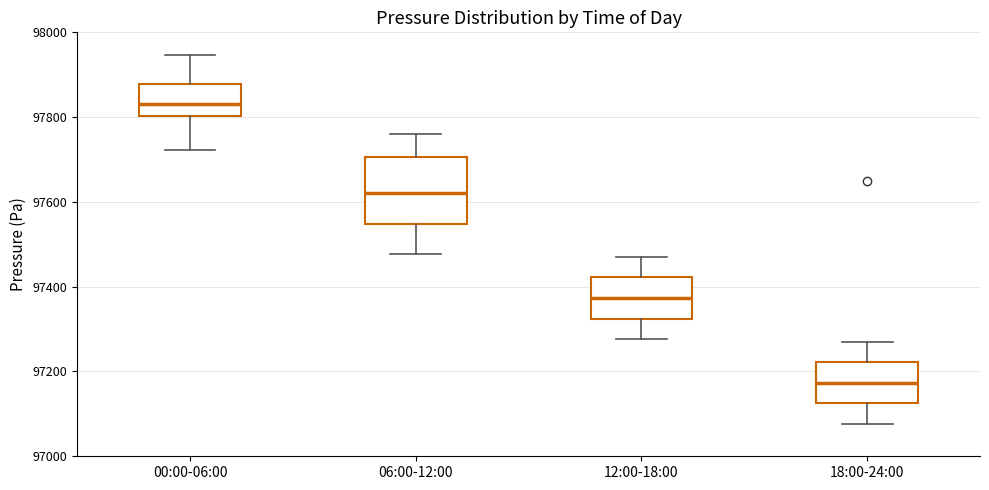

Which box is the tallest, from its lower edge to its upper edge?

06:00-12:00